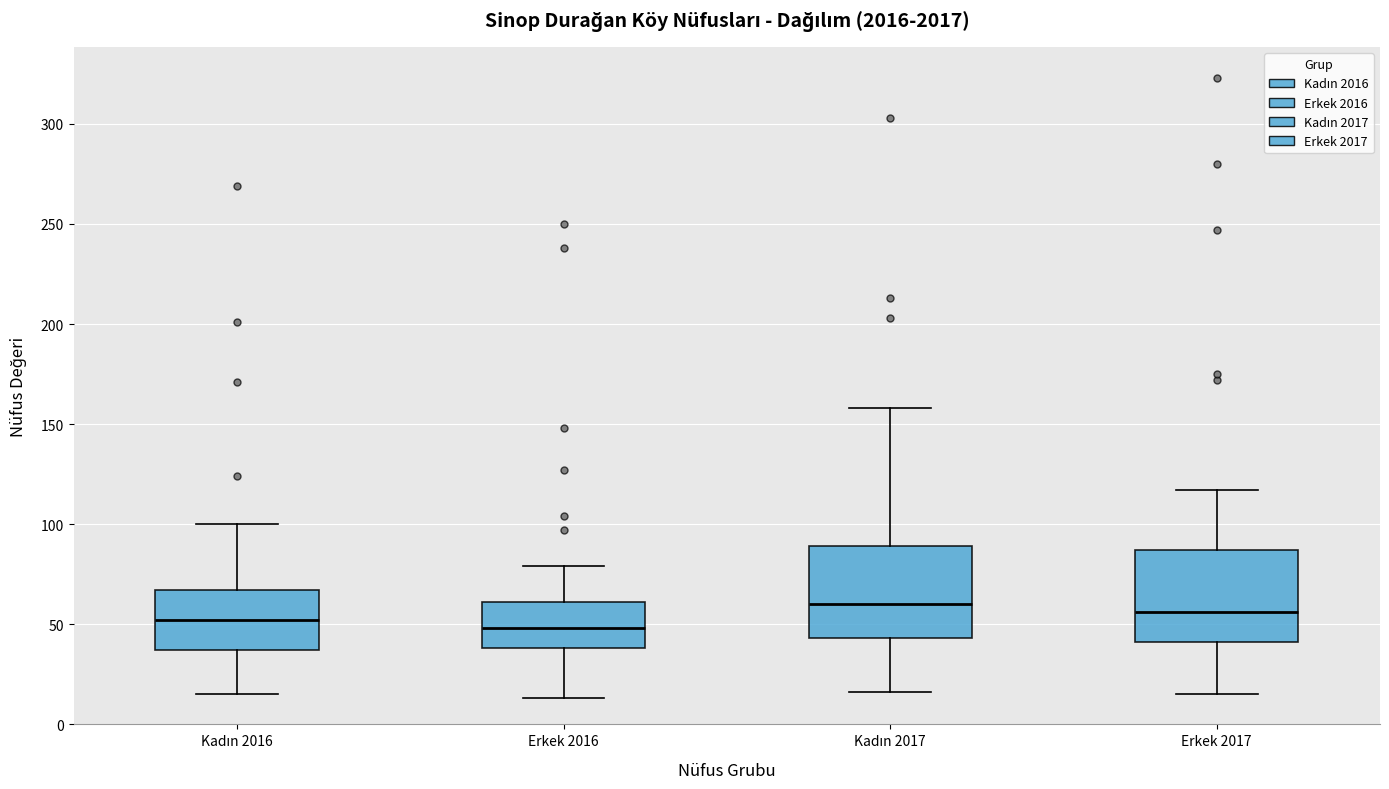

Where does the upper whisker of the box for Kadın 2017 end on the y-axis? The values are not printed on the chart, so give them approximately, as read against the axis.

160